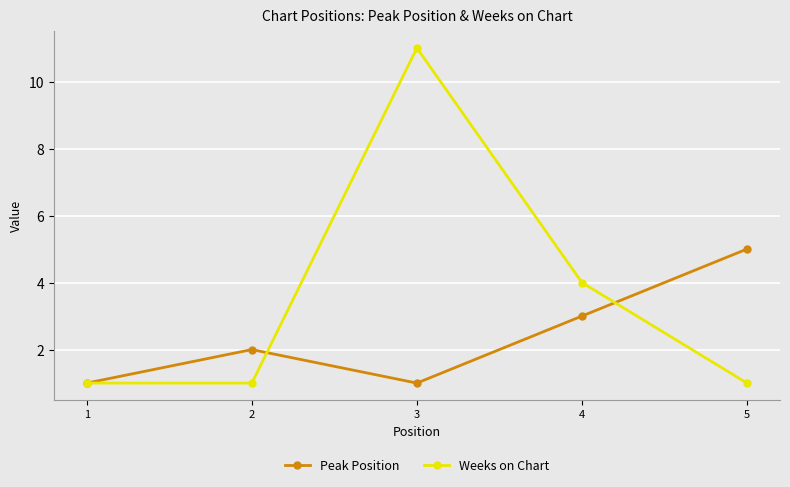

Between 2 and 5, which series saw the biggest shift?

Peak Position